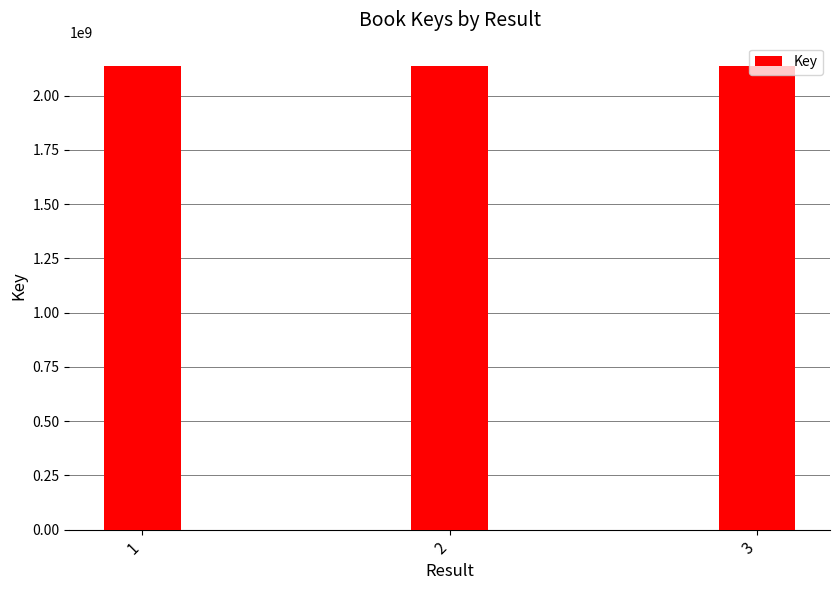

What is the ratio of the value at 3 to the value at 1?

1.0